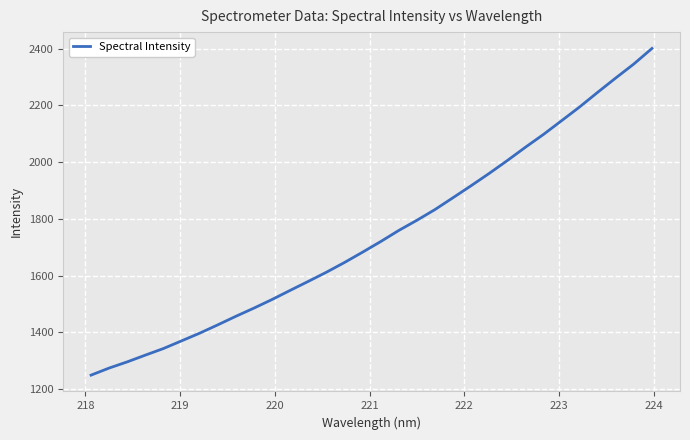

What is the maximum value shown in the chart?

2400.7